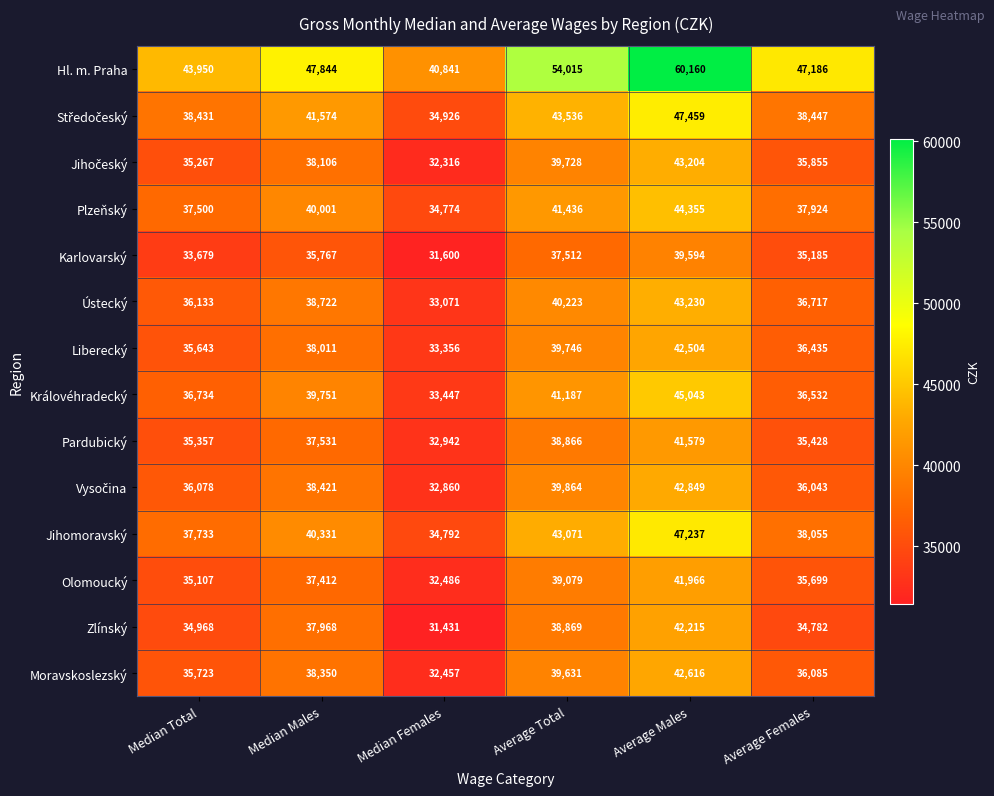

What is the difference between the maximum and second lowest values in the Královéhradecký series?

8511